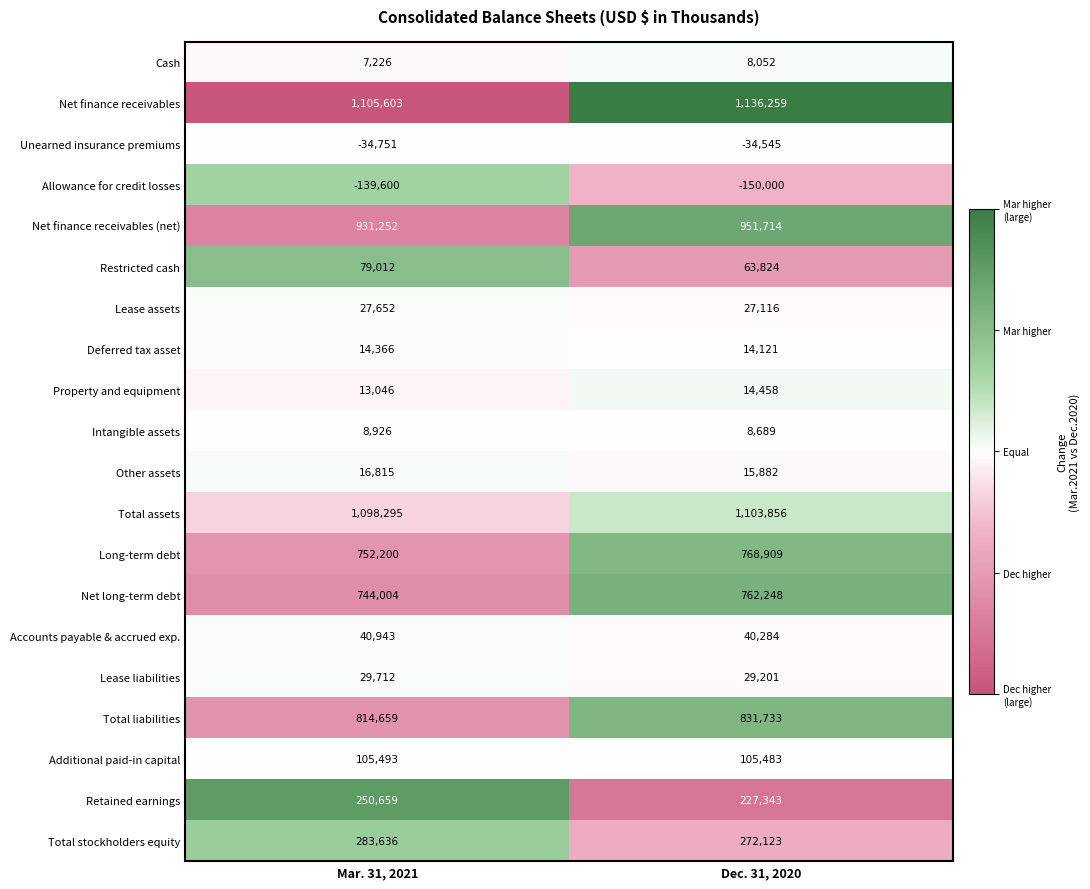

What is the highest value of the Allowance for credit losses series?

-139600